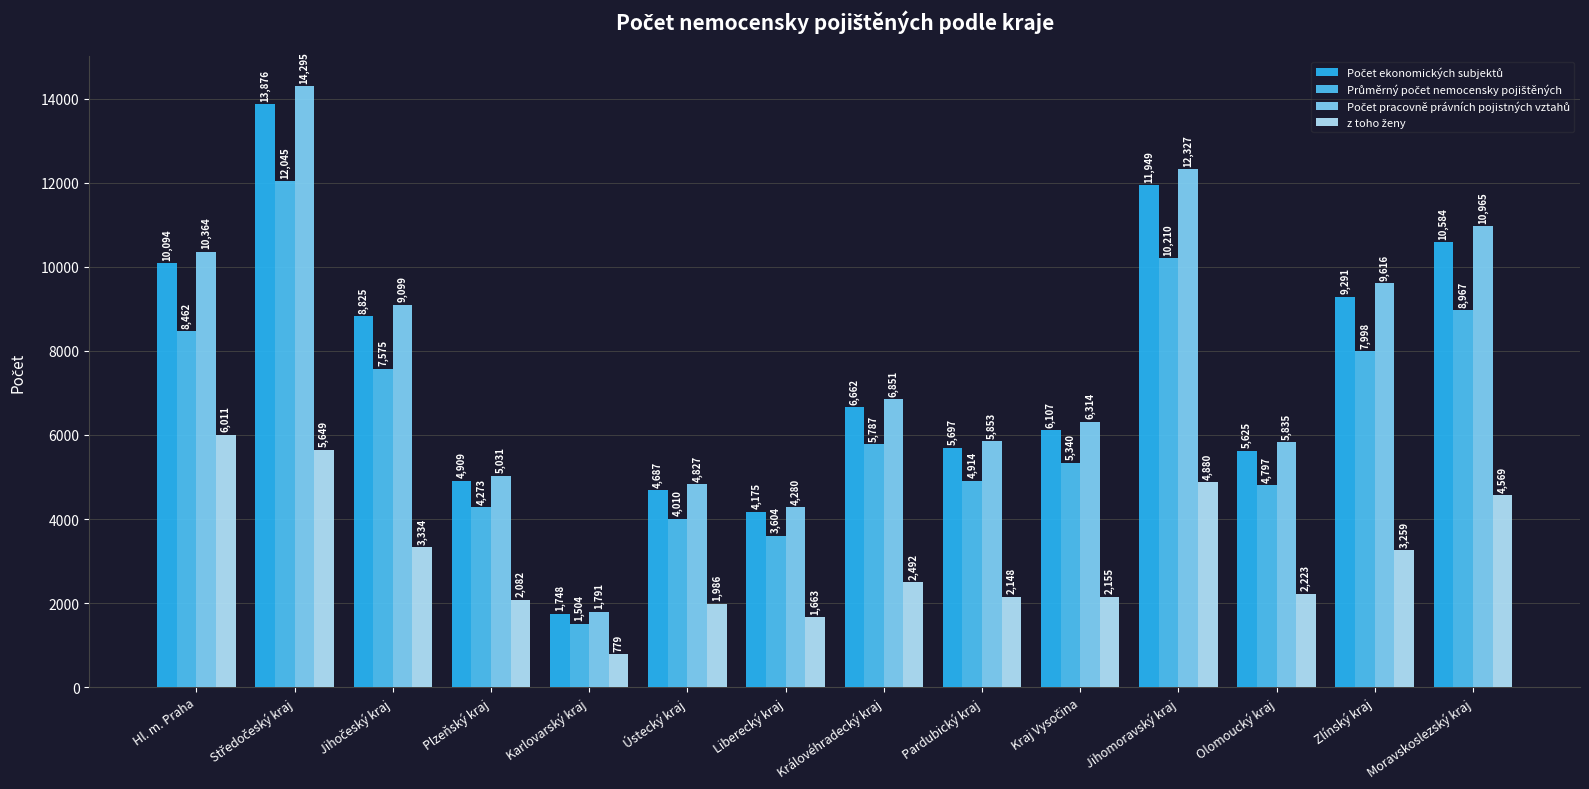

What is the difference between the highest and lowest values at Liberecký kraj?

2617.0